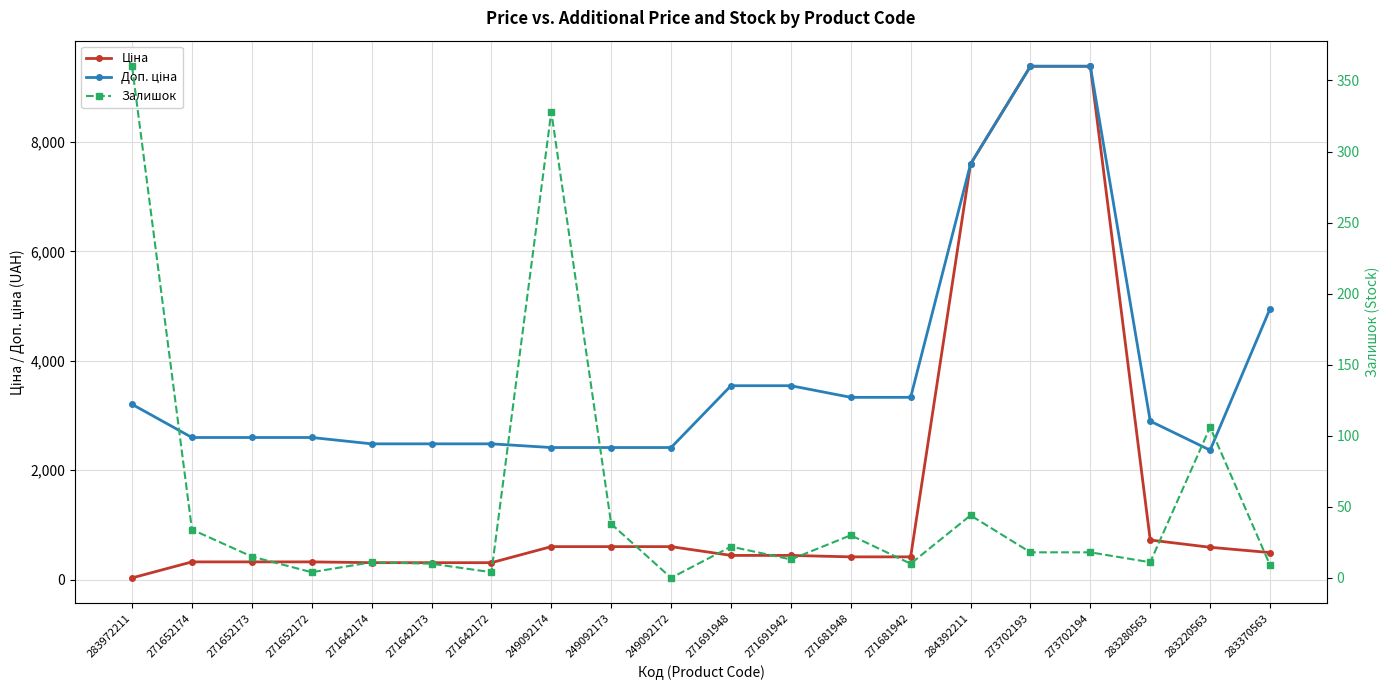

How many series are shown in this chart?

3